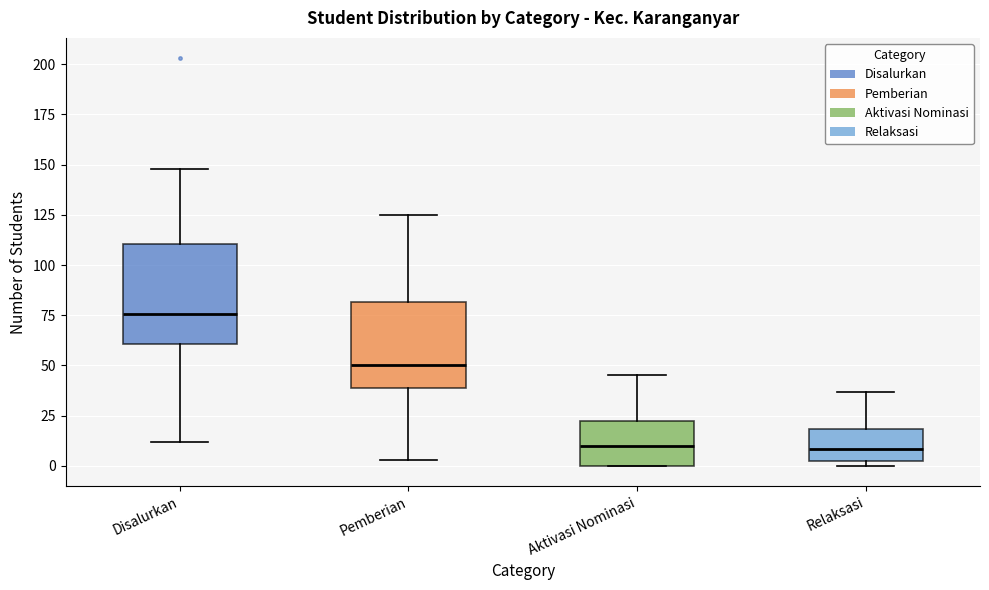

Reading left to right, transcribe this box plot: for each box, give where its median line is, the range the box spans, and where its two whiskers end, as read against the y-axis. The values are not printed on the chart, so give them approximately, as read against the axis.

Disalurkan: median 75, box 60 to 110, whiskers 10 to 150
Pemberian: median 50, box 40 to 80, whiskers 5 to 125
Aktivasi Nominasi: median 10, box 0 to 25, whiskers 0 to 45
Relaksasi: median 10, box 0 to 20, whiskers 0 (just below the box's lower edge) to 35